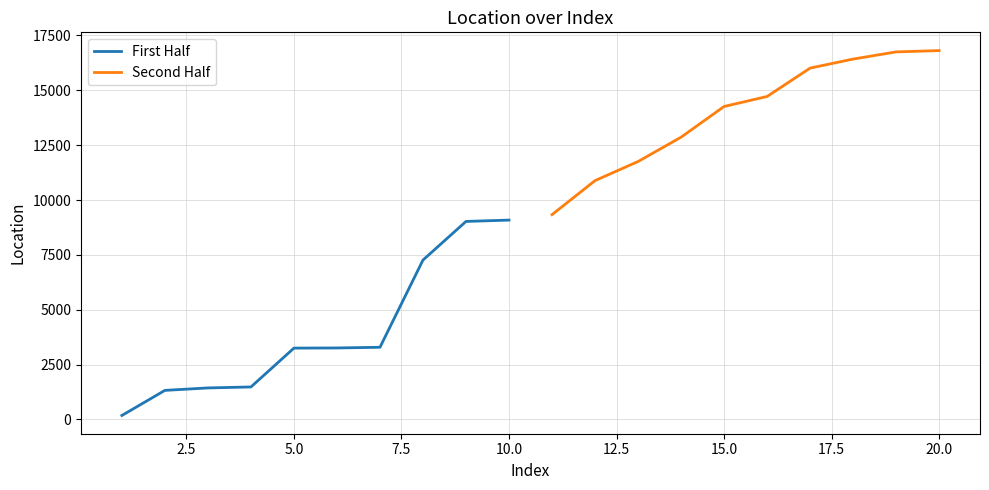

List the series in order of their peak value, lowest first.

First Half, Second Half